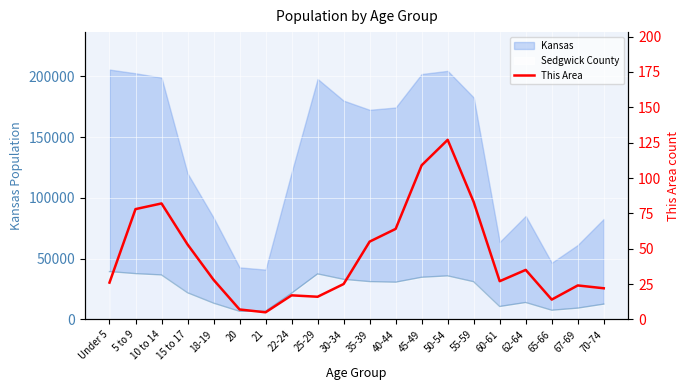

Reading right to left, extract all data points from this chart.

70-74=22	67-69=24	65-66=14	62-64=35	60-61=27	55-59=83	50-54=127	45-49=109	40-44=64	35-39=55	30-34=25	25-29=16	22-24=17	21=5	20=7	18-19=28	15 to 17=53	10 to 14=82	5 to 9=78	Under 5=26